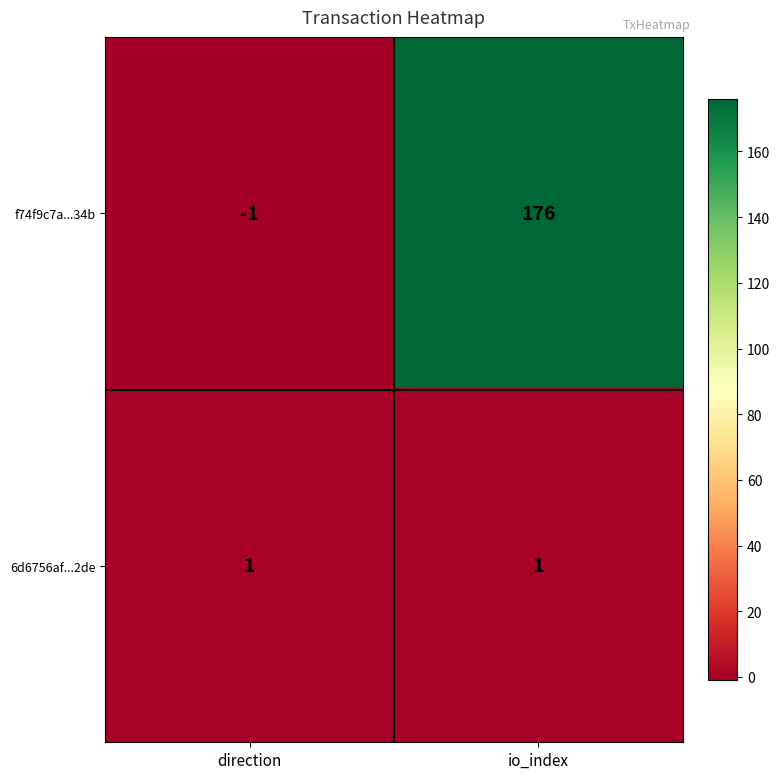

Which label corresponds to the smallest value in the chart?

direction